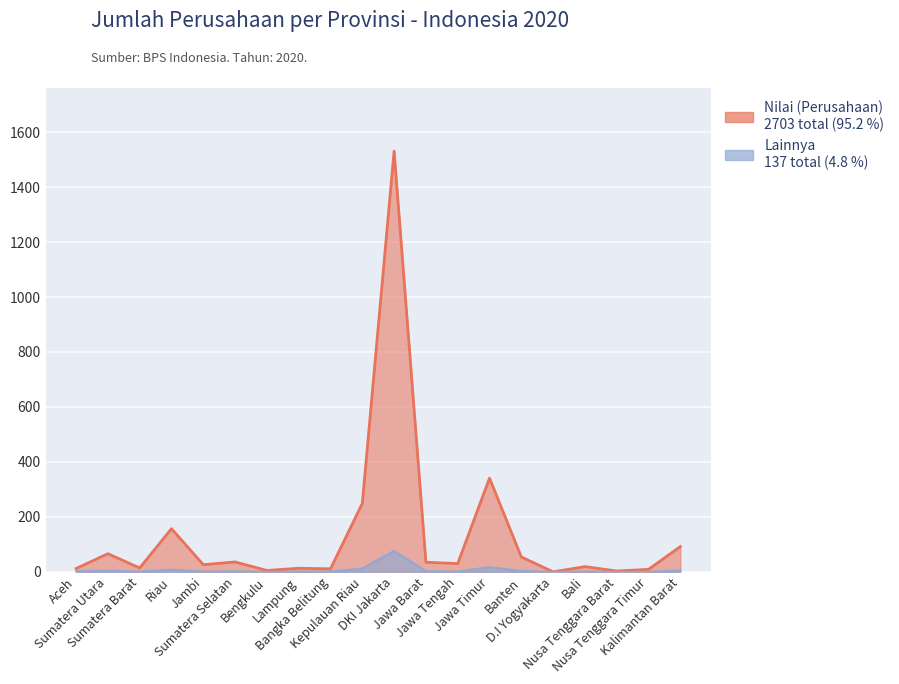

Is it true that Nilai (Perusahaan) equals 7 at Bengkulu?

False